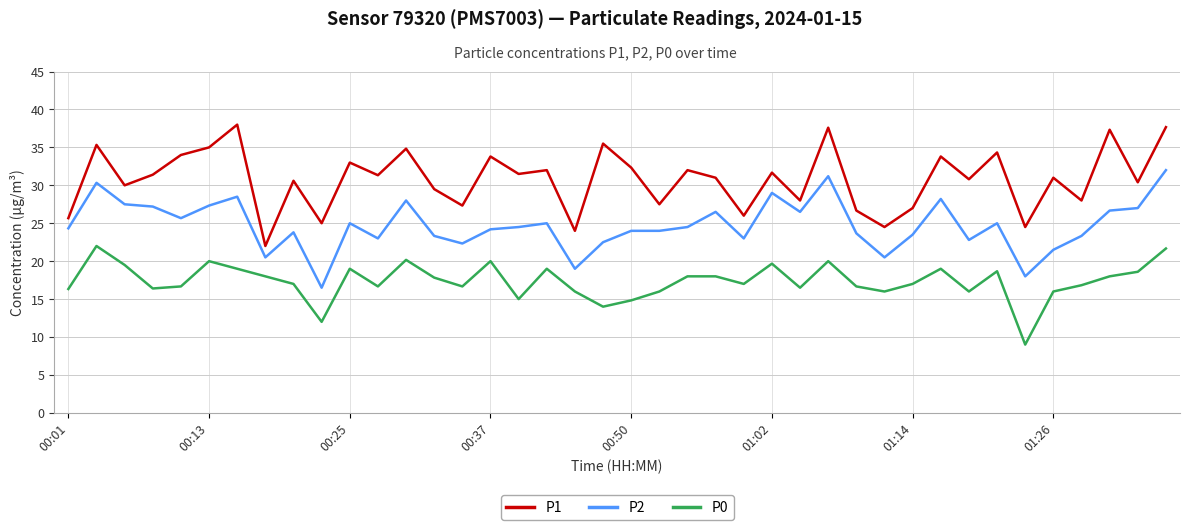

List the series in order of their peak value, highest first.

P1, P2, P0